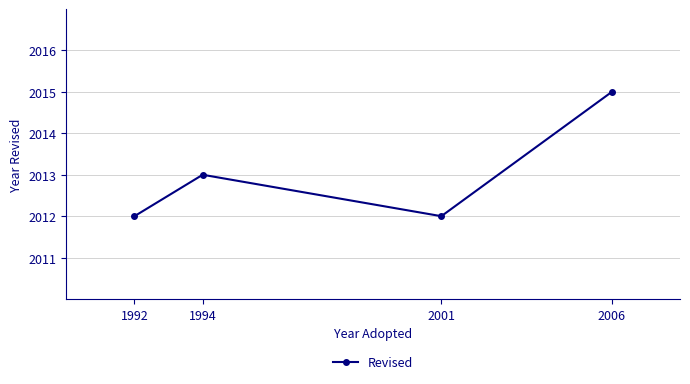

What is the smallest value displayed?

2012